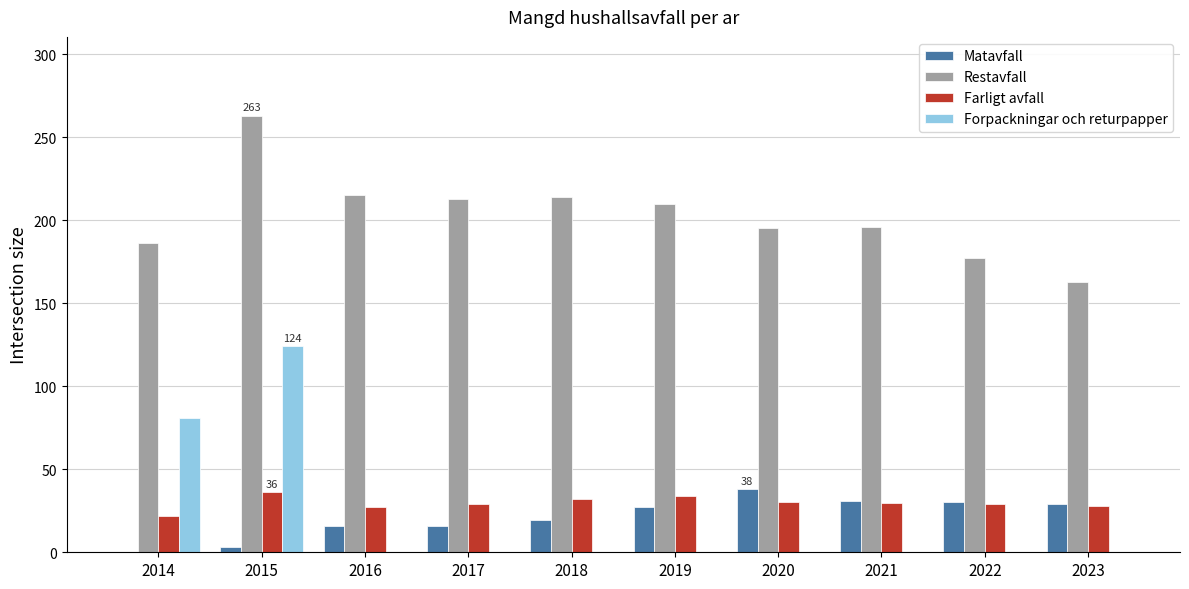

Count the number of data series in this chart.

4